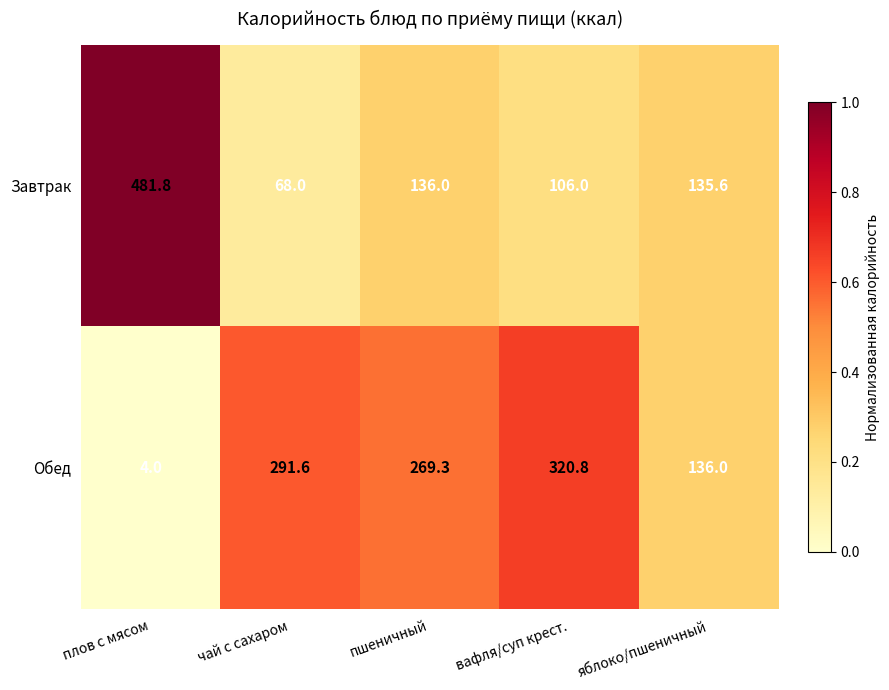

Reading right to left, list all the values displayed in this chart.

Завтрак: 135.6	106.0	136.0	68.0	481.8
Обед: 136.0	320.8	269.3	291.6	4.0